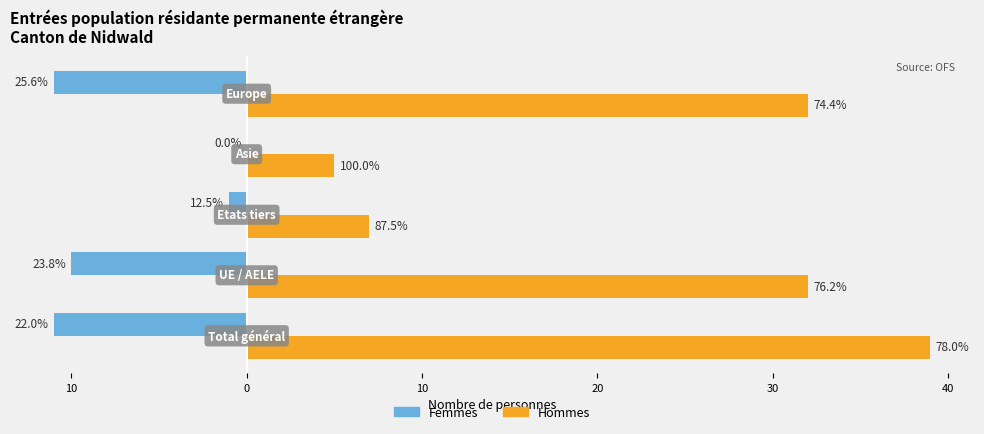

What are all the series names shown in the legend?

Femmes, Hommes